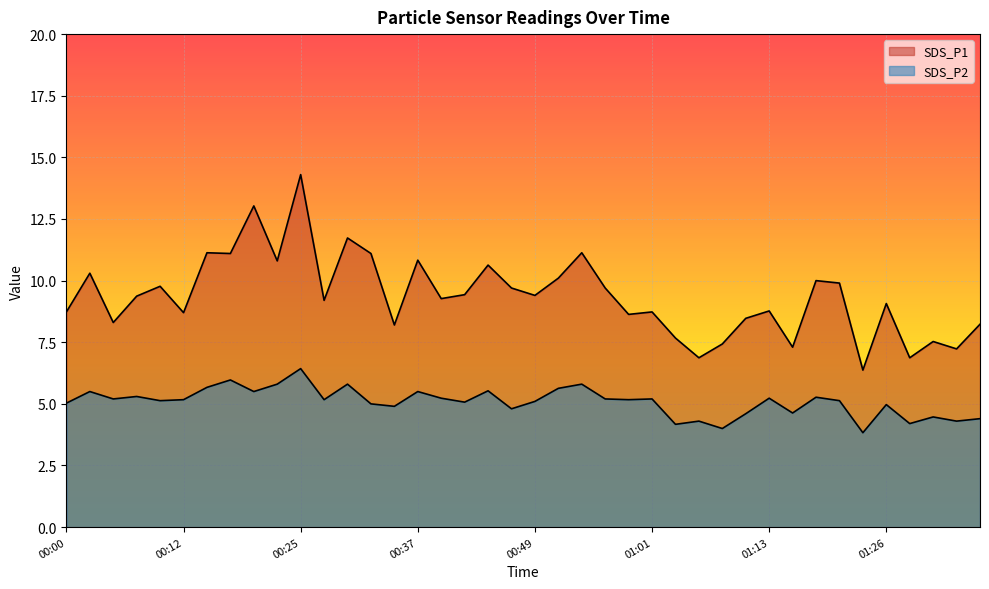

List the series in order of their peak value, highest first.

SDS_P1, SDS_P2